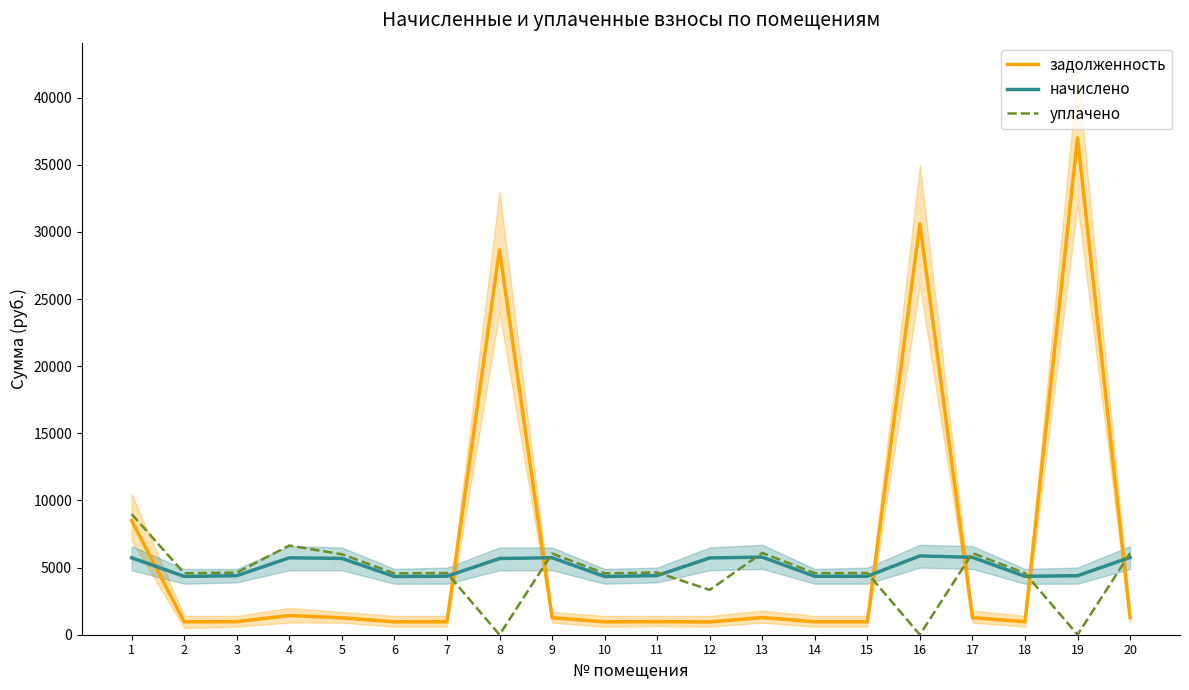

At which label is уплачено closest to 4491?

6